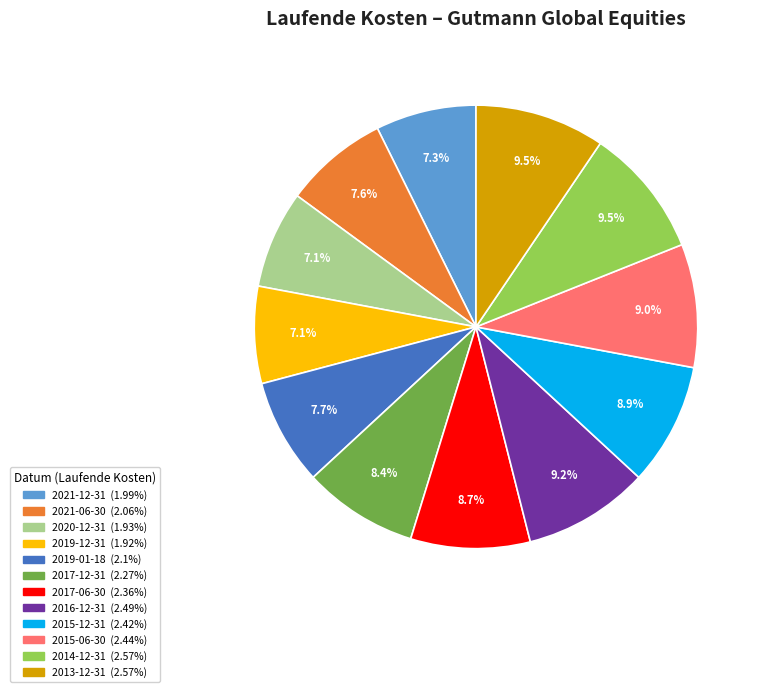

Is 2016-12-31 the majority of the pie?

No